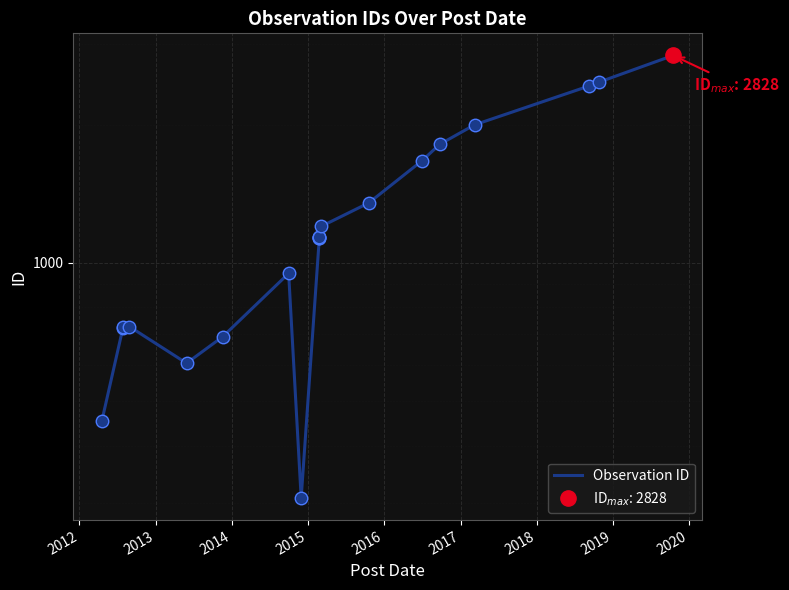

Reading left to right, transcribe all the data shown in this chart.

453	722	726	727	605	691	949	308	1134	1135	1137	1141	1201	1351	1669	1812	1998	2425	2476	2828